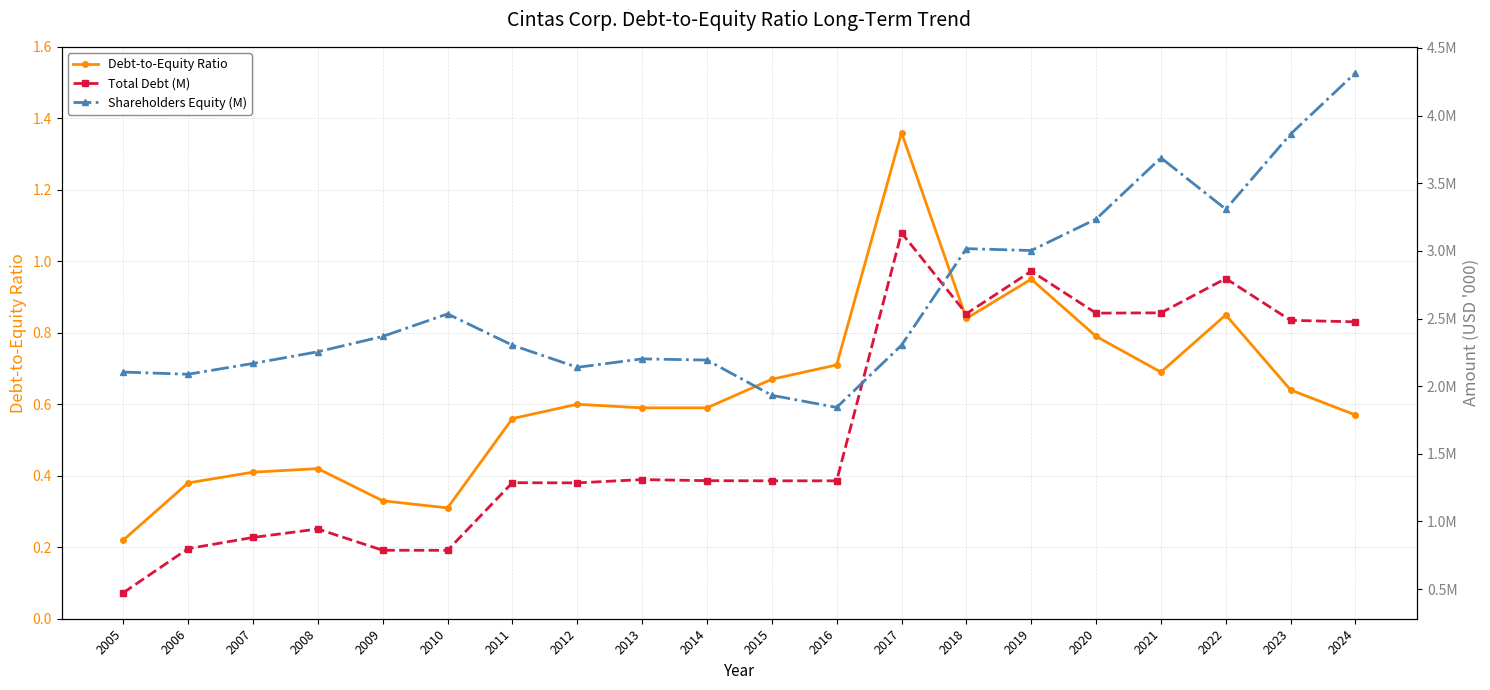

True or false: Total Debt (M) and Debt-to-Equity Ratio intersect in this chart.

False